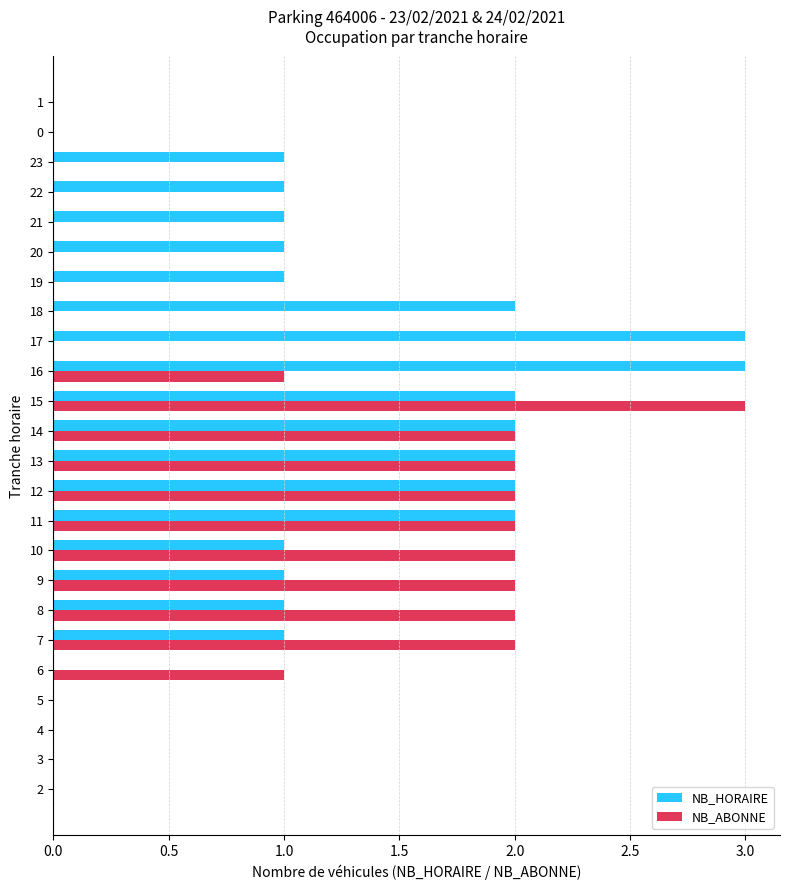

What is the sum of the NB_ABONNE values at 11 and 16?

3